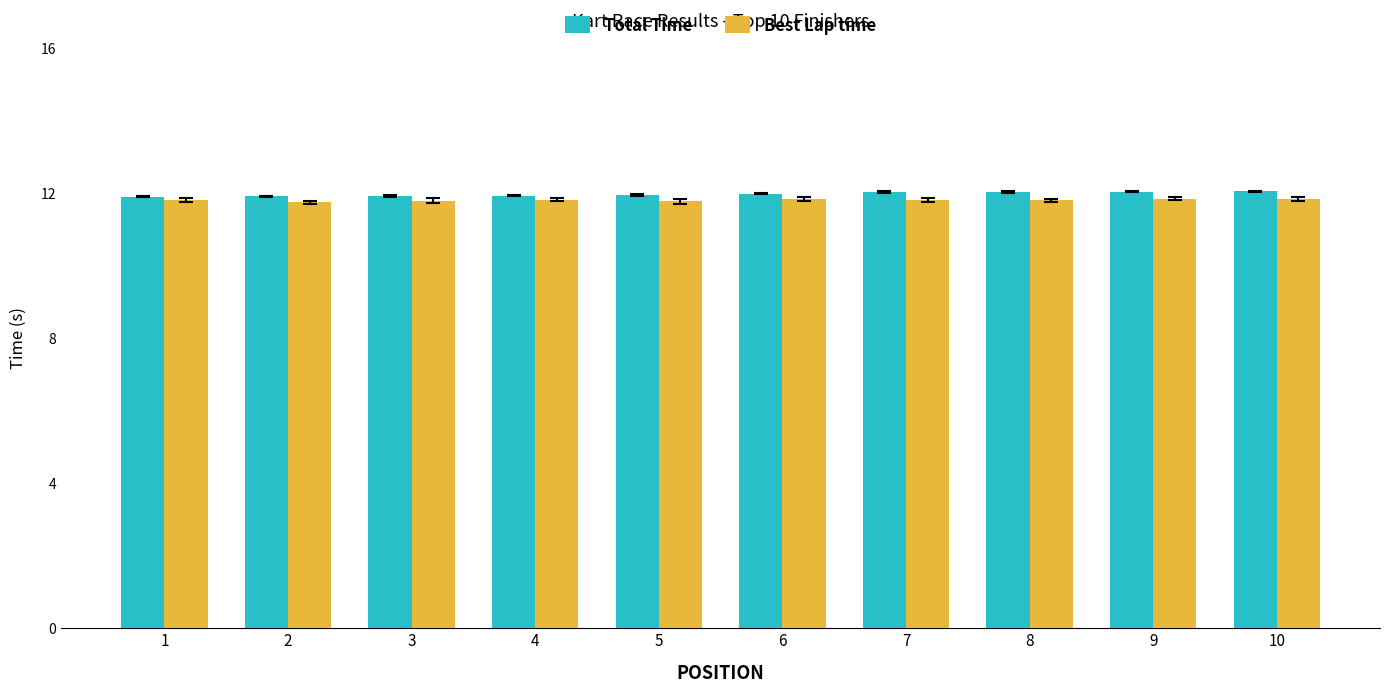

What is the sum of the Best Lap time values at 6 and 9?

23.7